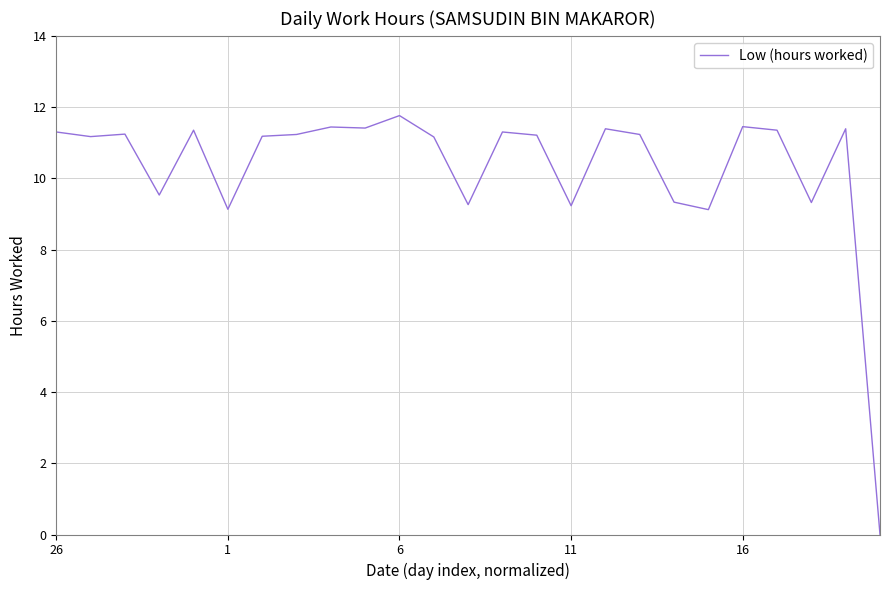

What is the difference between the maximum and minimum values?

11.8